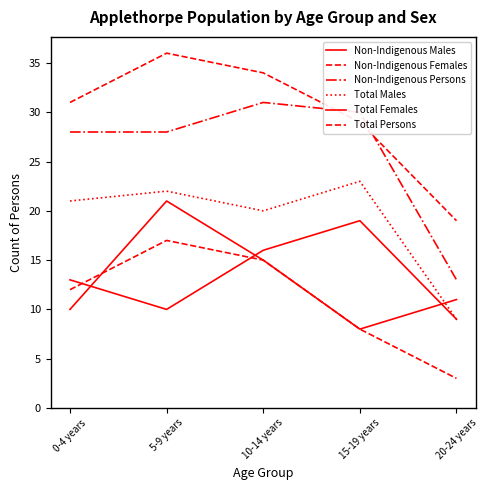

What is the sum of the Total Males values at 10-14 years and 20-24 years?

29